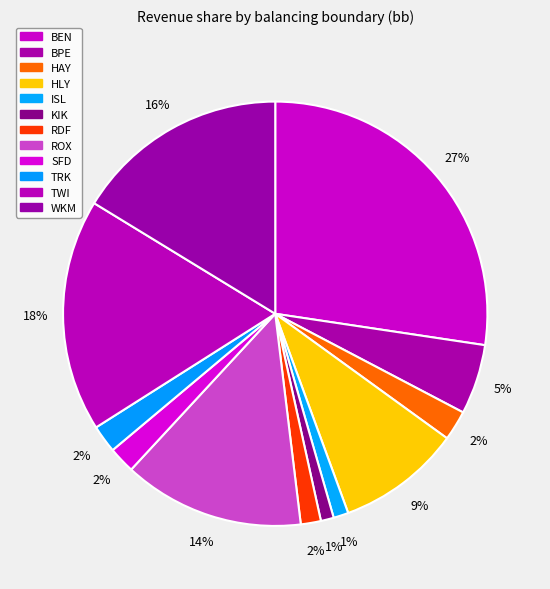

What percentage do HLY and TRK together represent?

11.5%